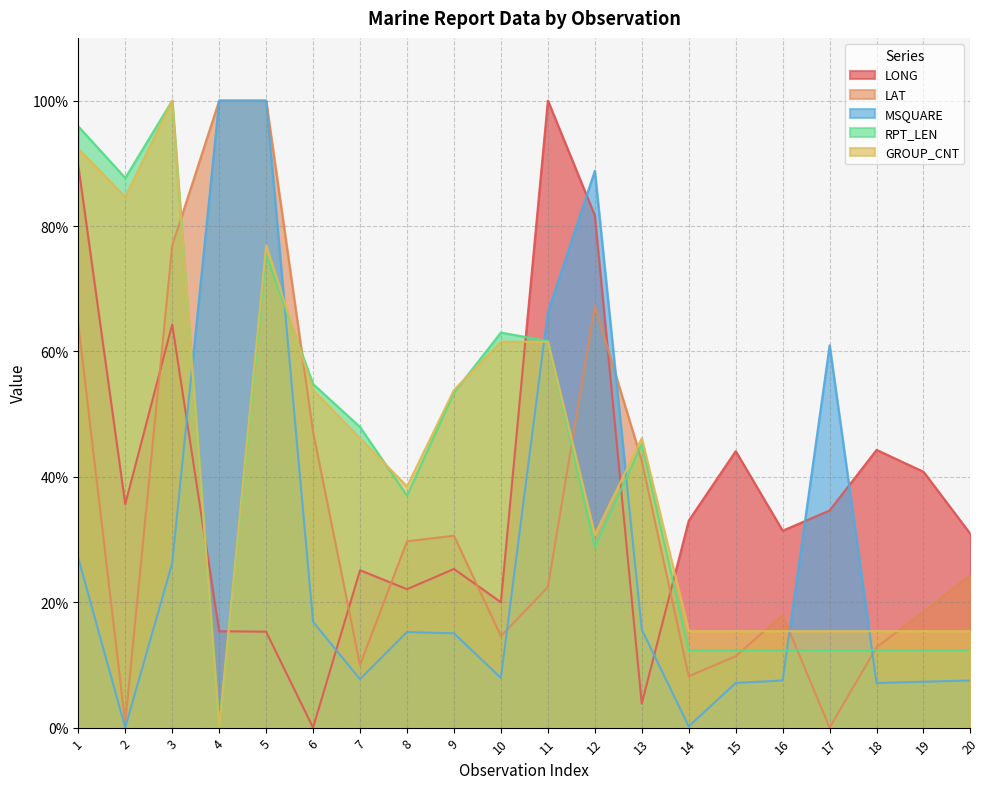

At which category does GROUP_CNT reach its first local valley?

2